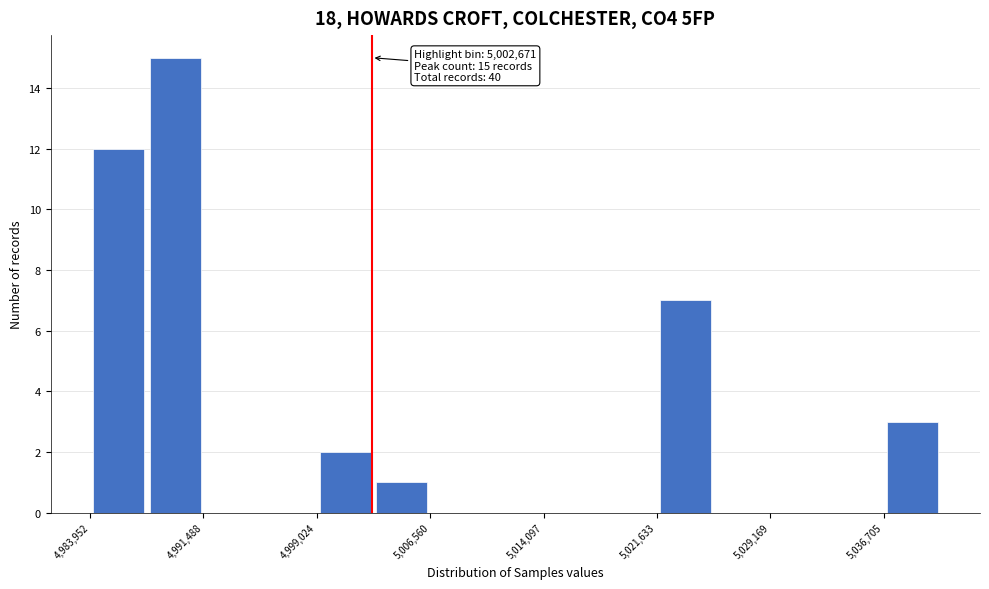

Around what value on the x-axis is the tallest bar? Give the approximate position of its centre, as read against the axis.

4990000